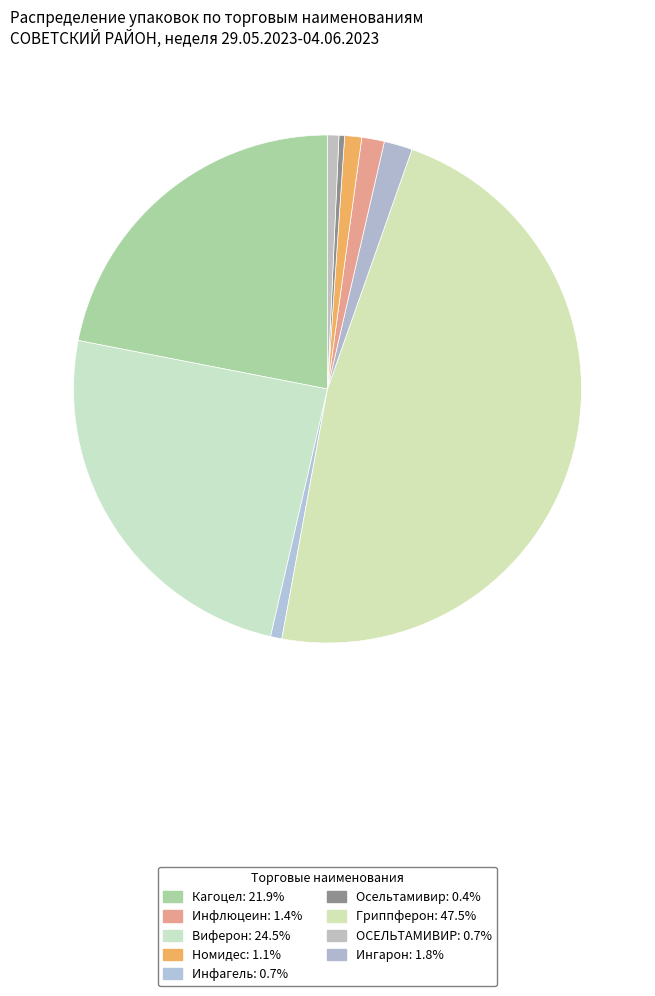

Is there a majority slice in this chart?

No